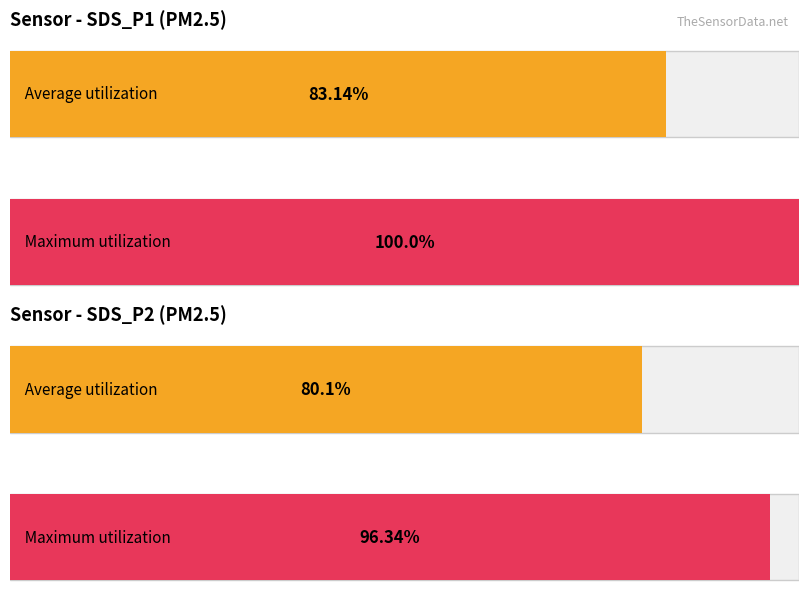

Rank the series by their average value, from highest to lowest.

Maximum utilization, Average utilization